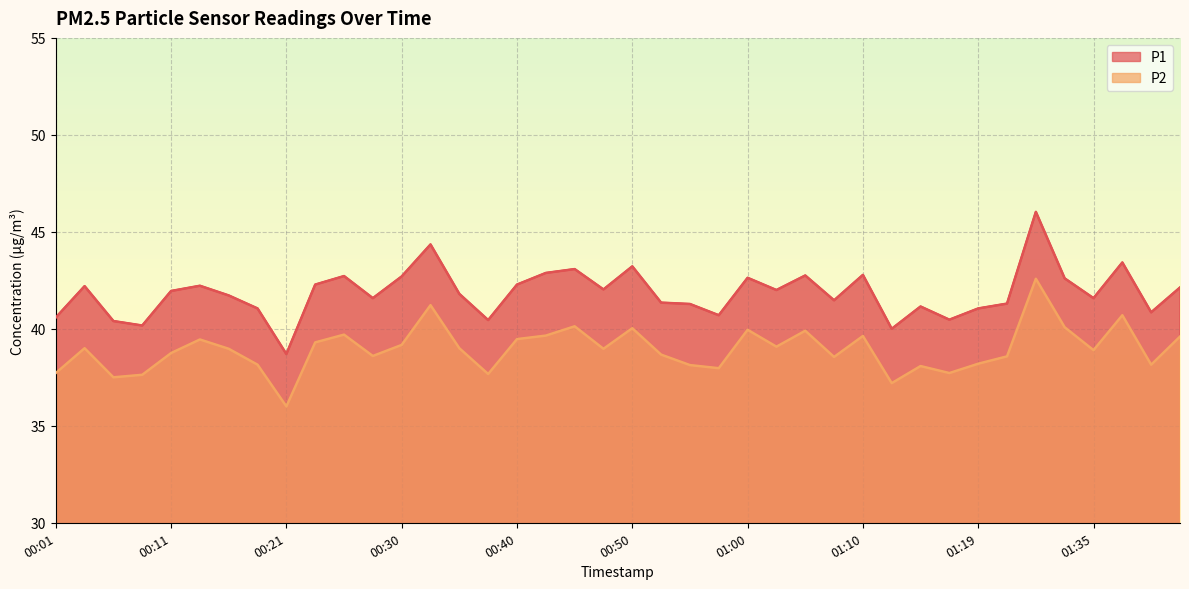

Is it true that P2 equals 63.2 at 00:08?

False